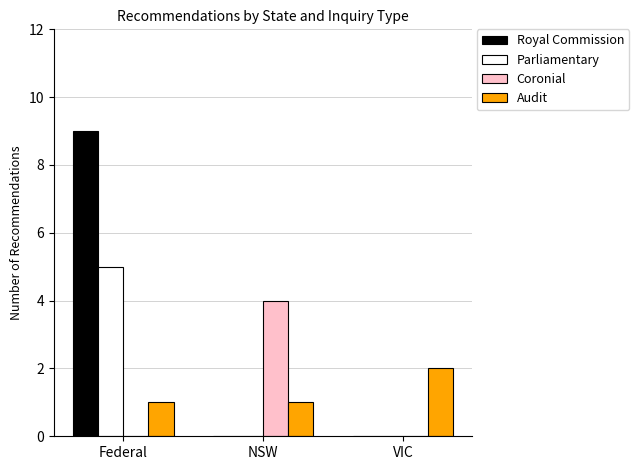

Is it true that Coronial equals 3 at Federal?

False